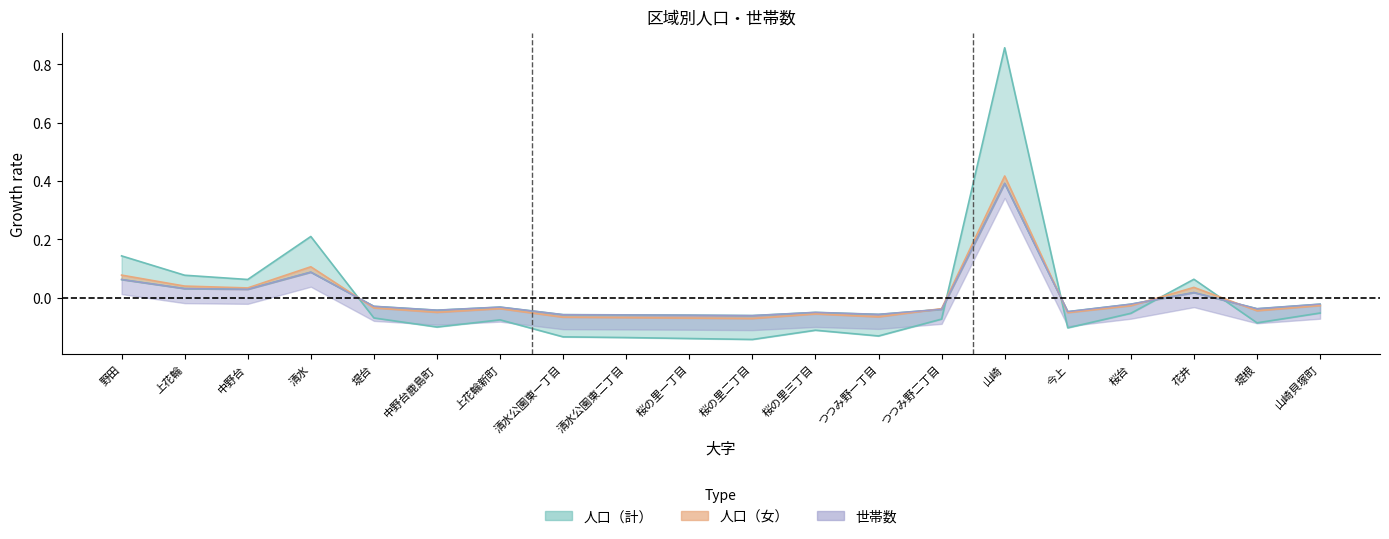

What is the label of the 16th point from the right?

堤台